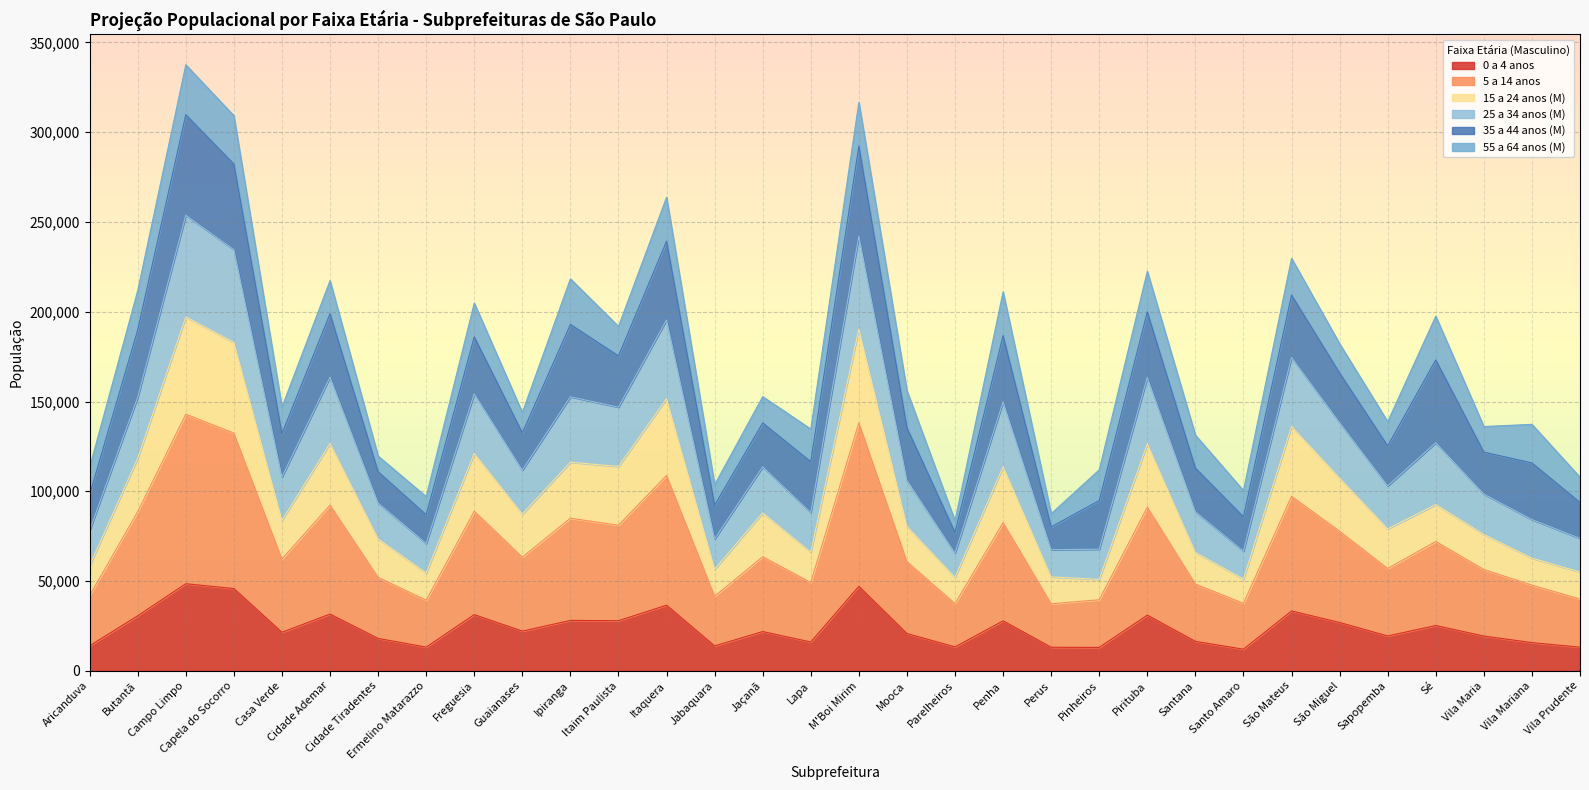

What is the lowest value of the 0 a 4 anos series?

12045